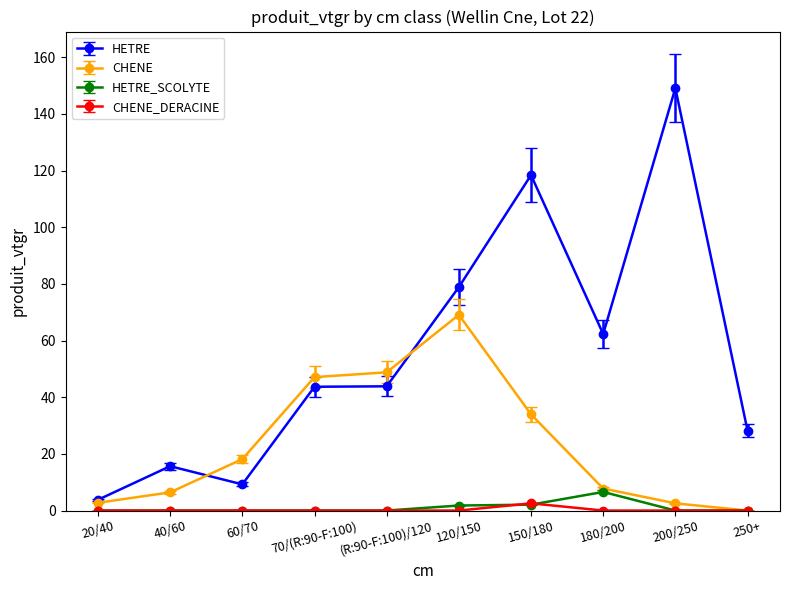

What is the approximate value of HETRE at 250+?

28.2